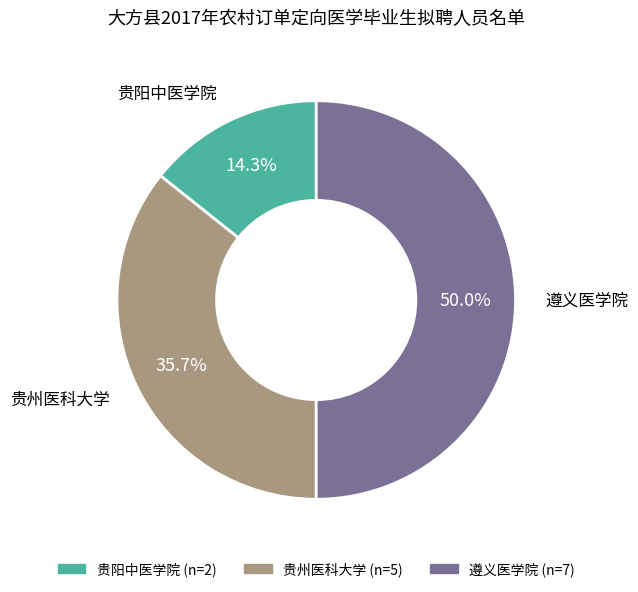

To the nearest percent, what portion does 贵阳中医学院 represent?

14%